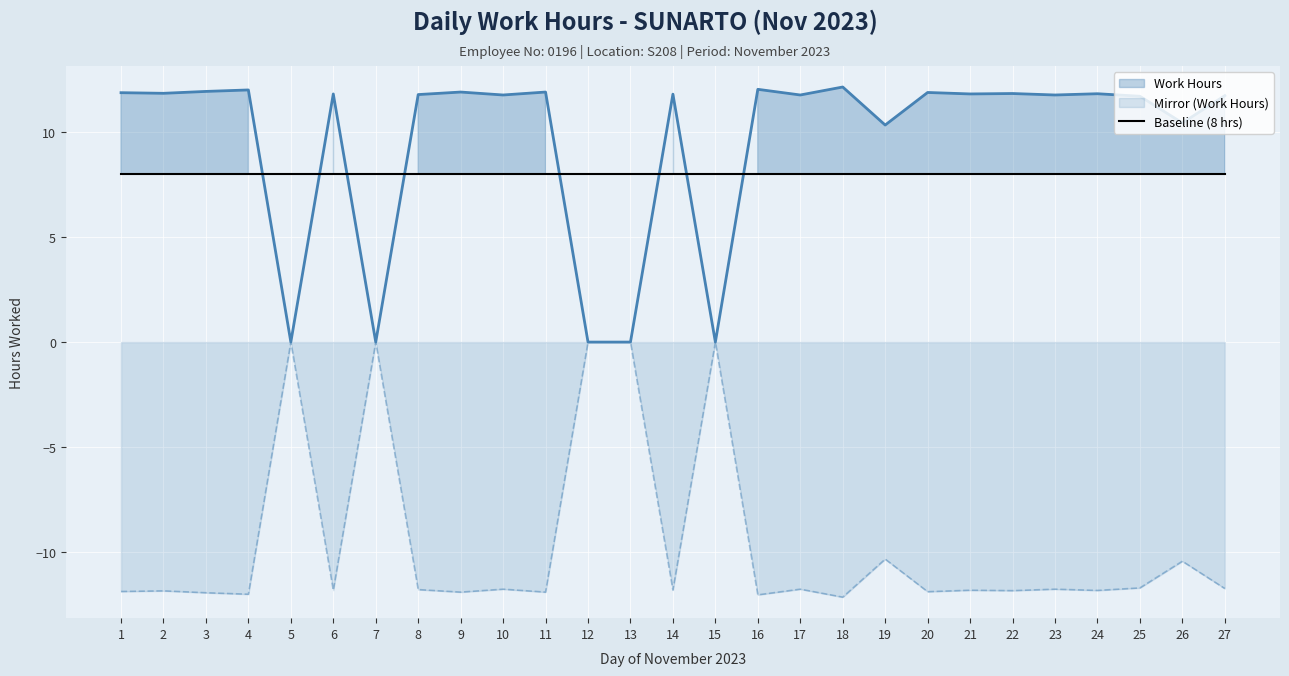

What is the change in value from 7 to 25?

+11.7